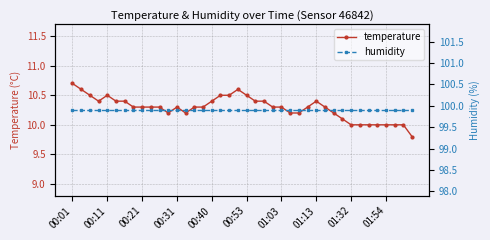

How many temperature values are between 10 and 11?

39